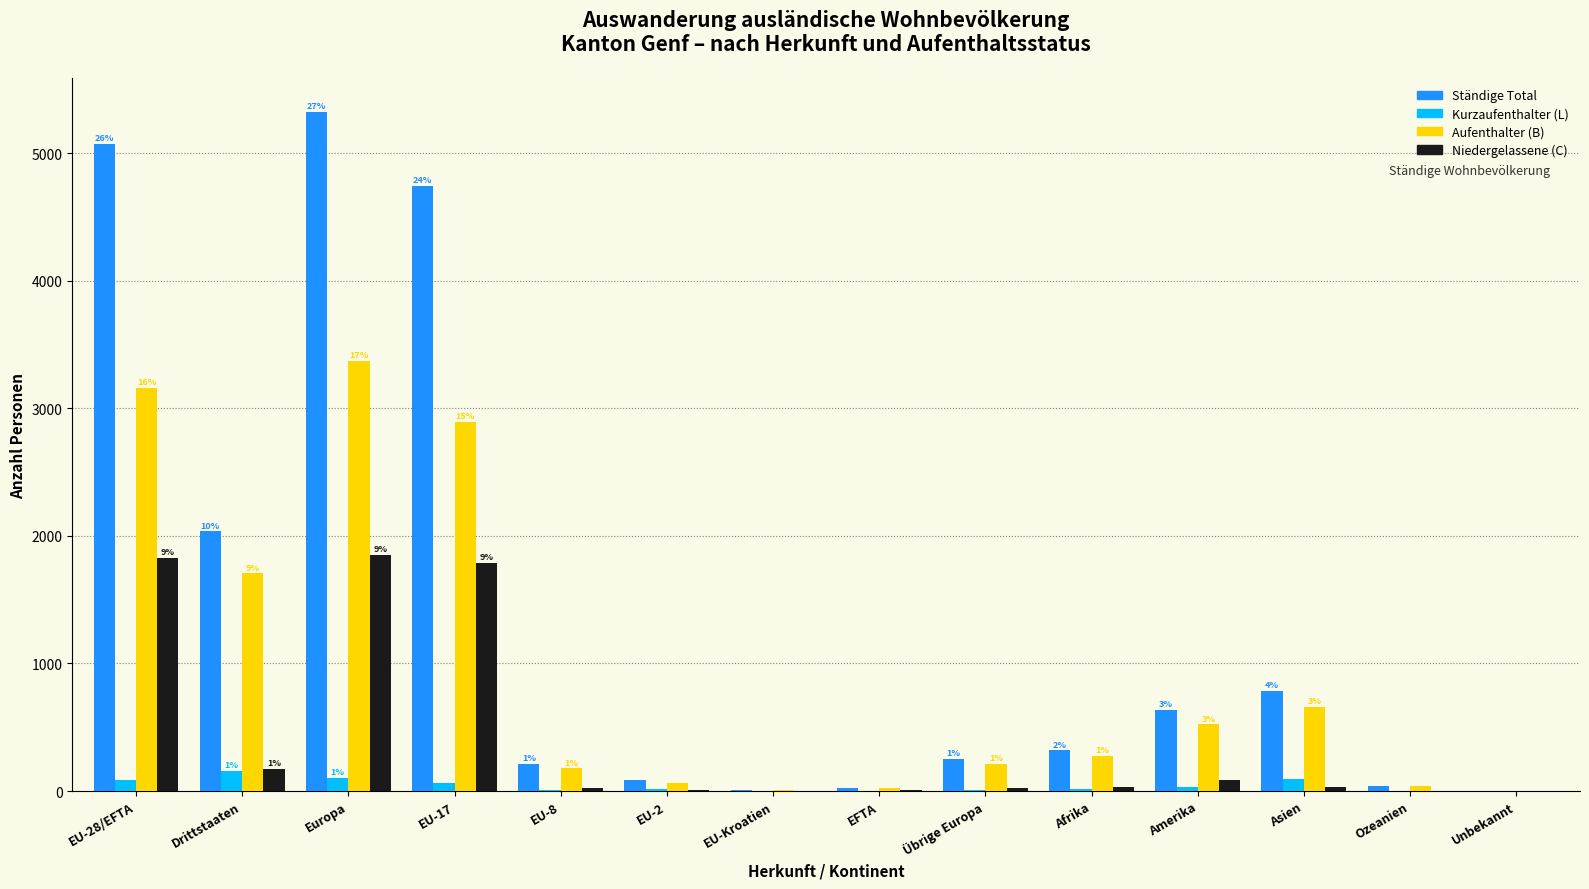

Between Drittstaaten and EU-17, which series saw the biggest shift?

Ständige Total